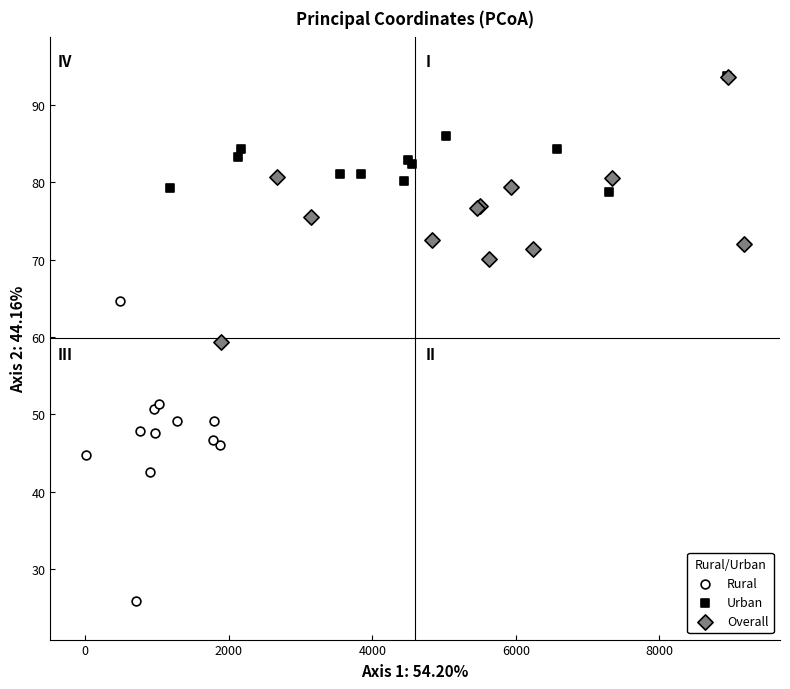

Which series has the widest spread of Y values?

Rural